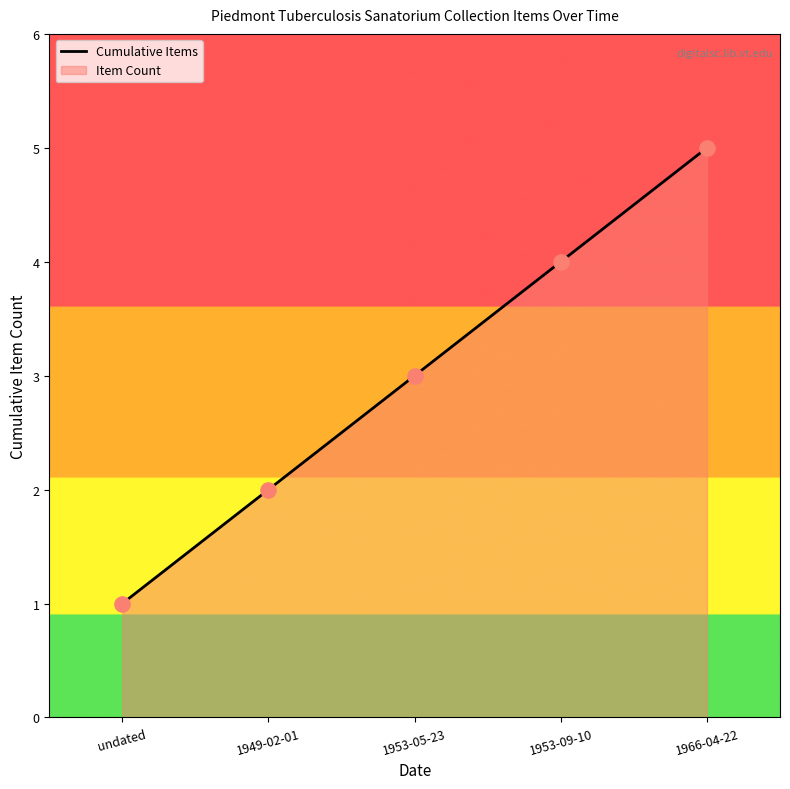

Which has a higher value, 1949-02-01 or 1953-09-10?

1953-09-10